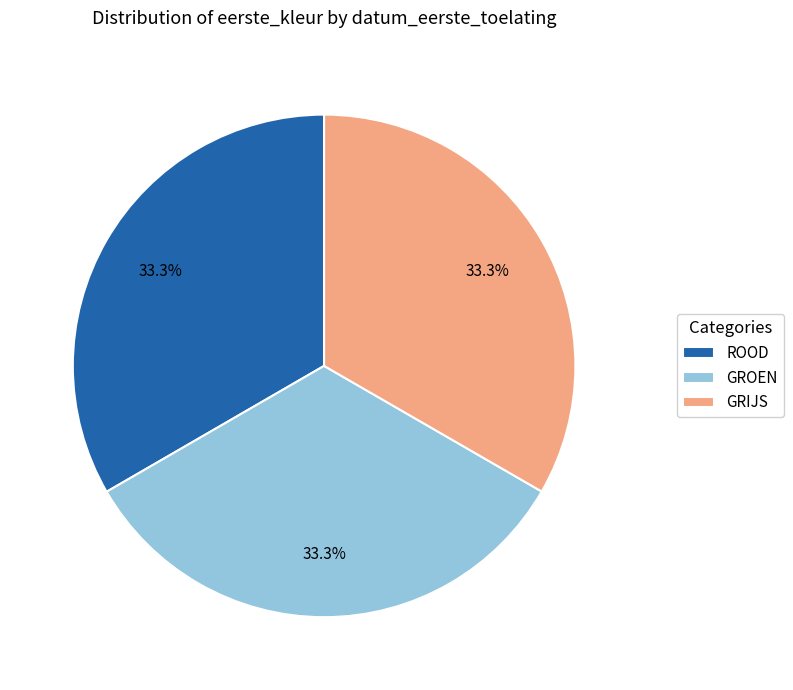

How many slices are in this pie chart?

3